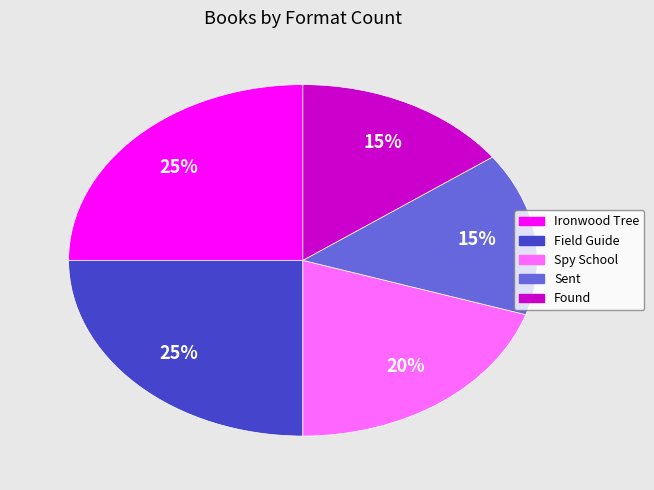

The Field Guide slice represents 37% of the pie. True or false?

False